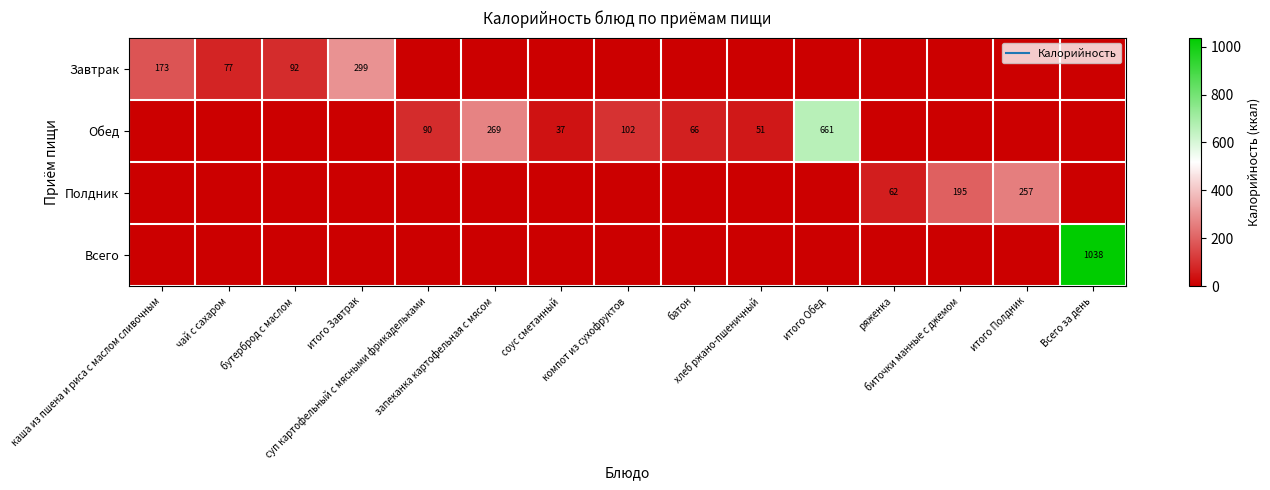

At which category does the chart reach its peak across all series?

Всего за день